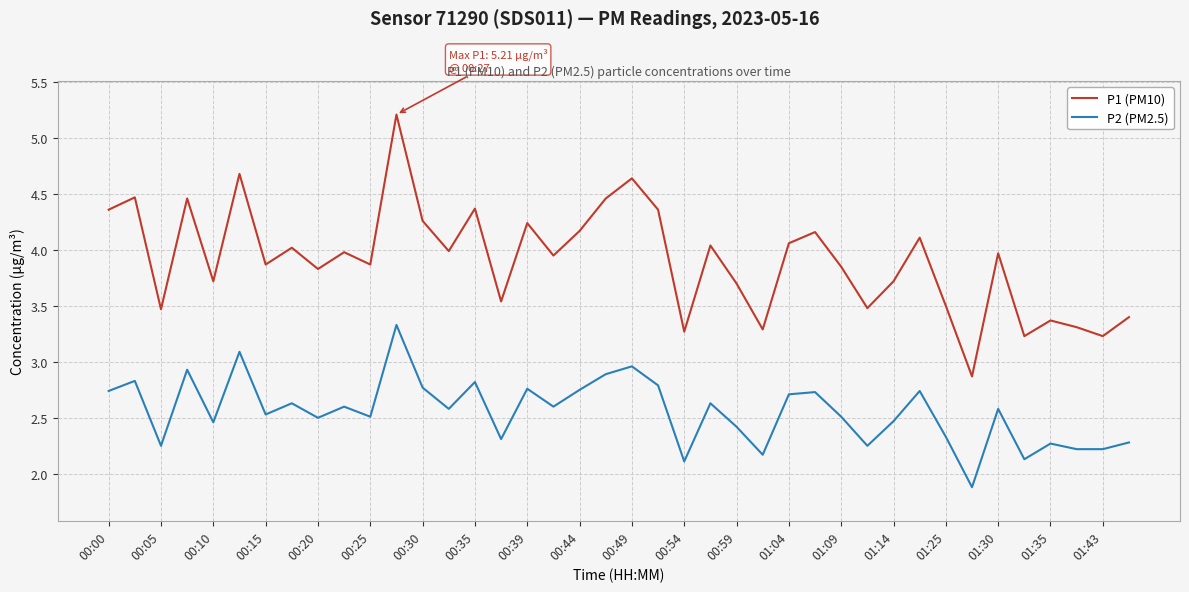

How many lines are shown in the chart?

2